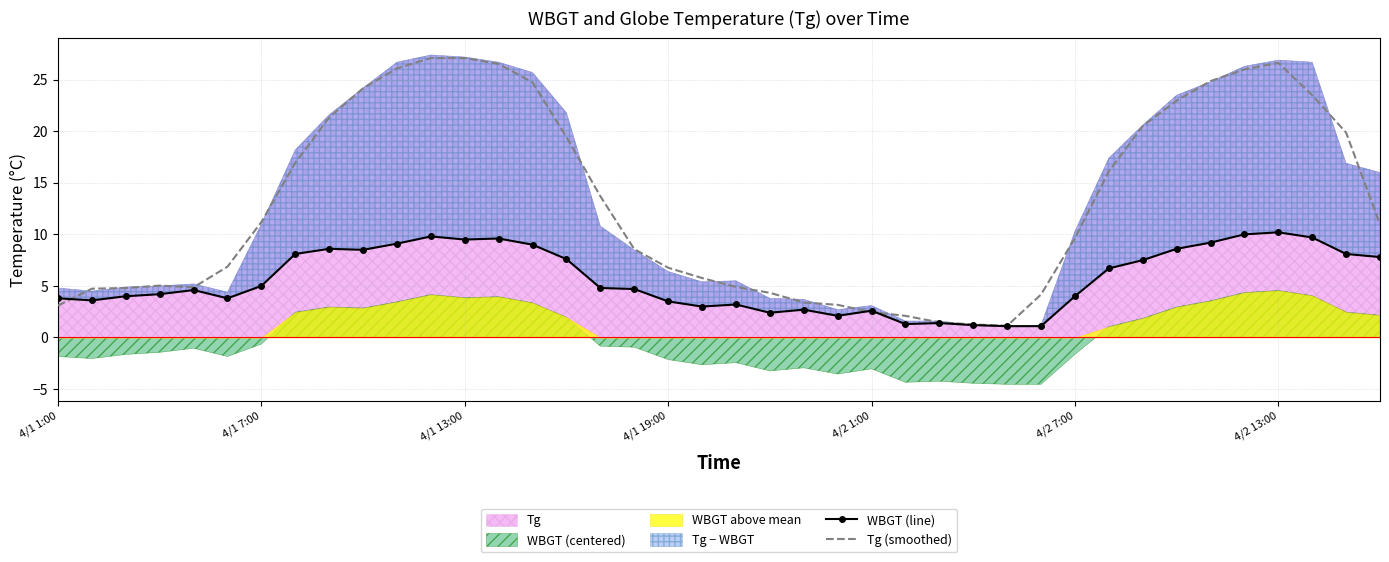

How many data points in WBGT (line) are above 4?

23